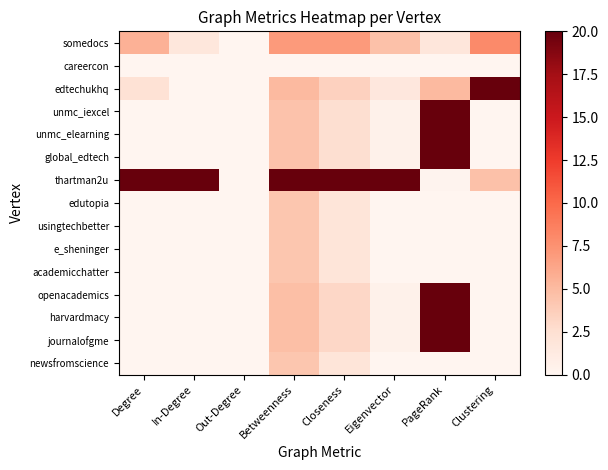

Which series changed the most between Betweenness and PageRank?

thartman2u